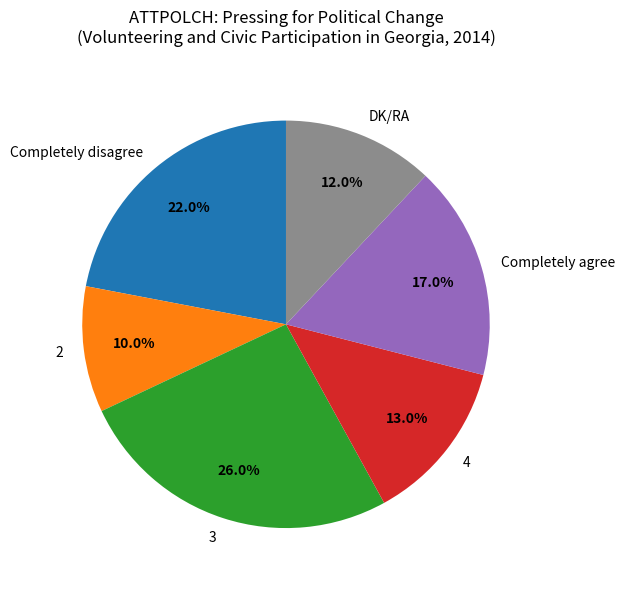

Which category has the biggest portion of the pie?

3